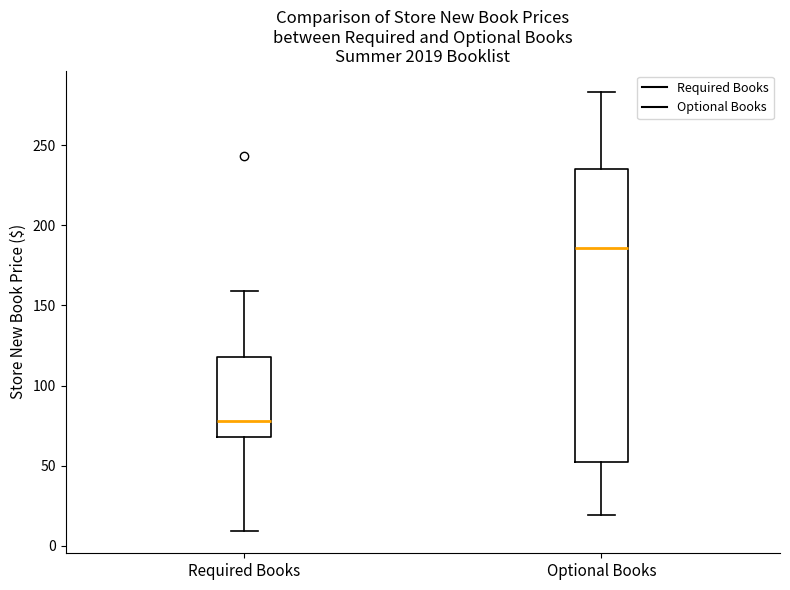

Reading left to right, read every box against the y-axis: the position of its median line, the range the box covers, and the ends of its whiskers. The values are not printed on the chart, so give them approximately, as read against the axis.

Required Books: median 80, box 70 to 120, whiskers 10 to 160
Optional Books: median 185, box 55 to 235, whiskers 20 to 285